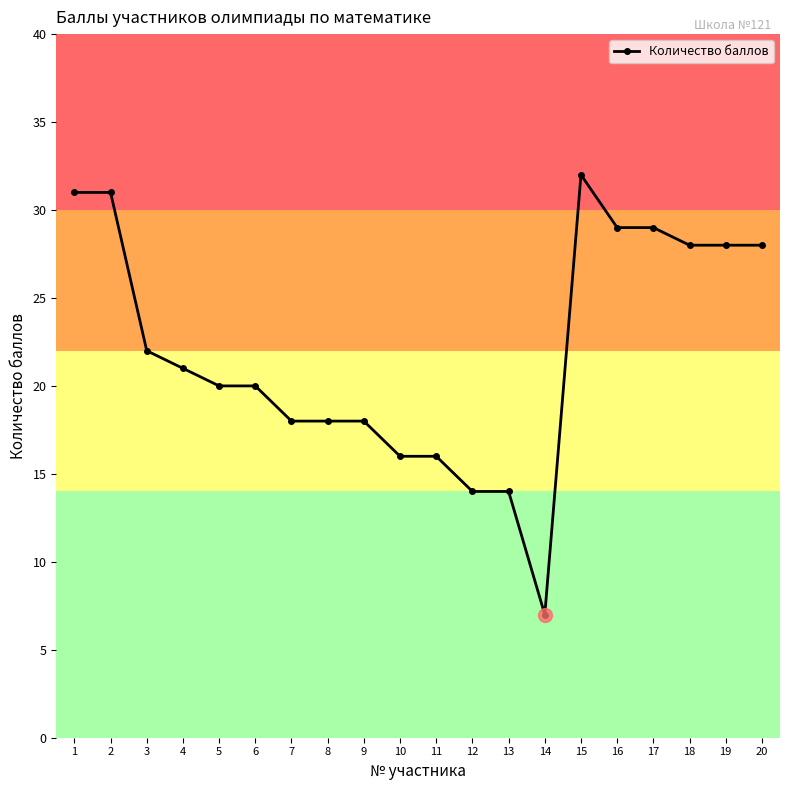

What is the value of the 9th point from the left?

18